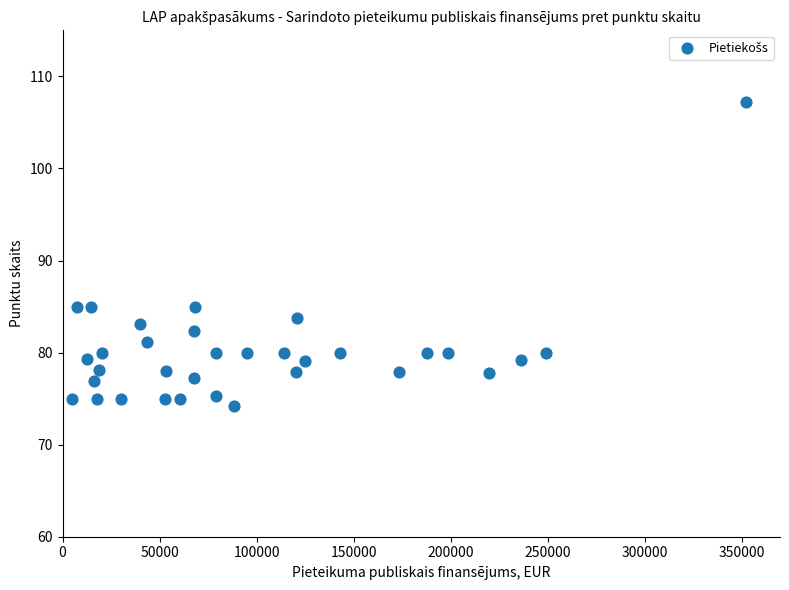

What is the range of Y values (max minus min)?

33.0